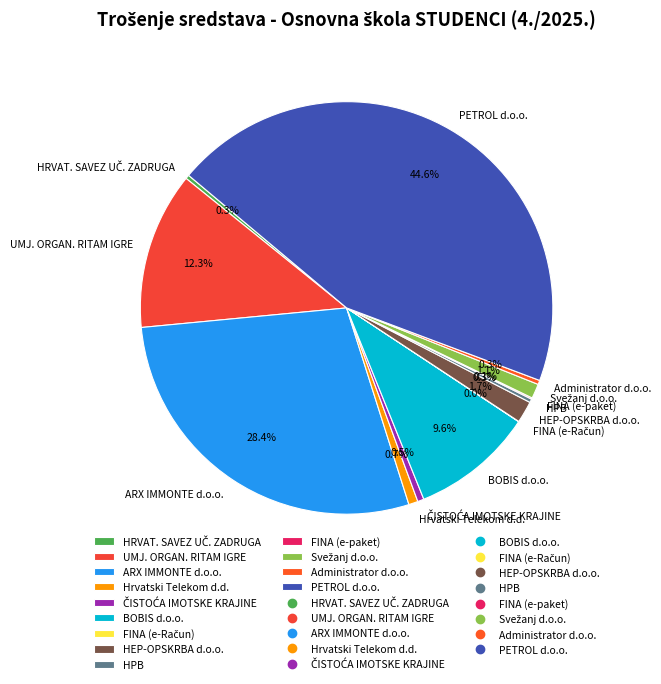

Is there any slice that represents more than half of the pie?

No